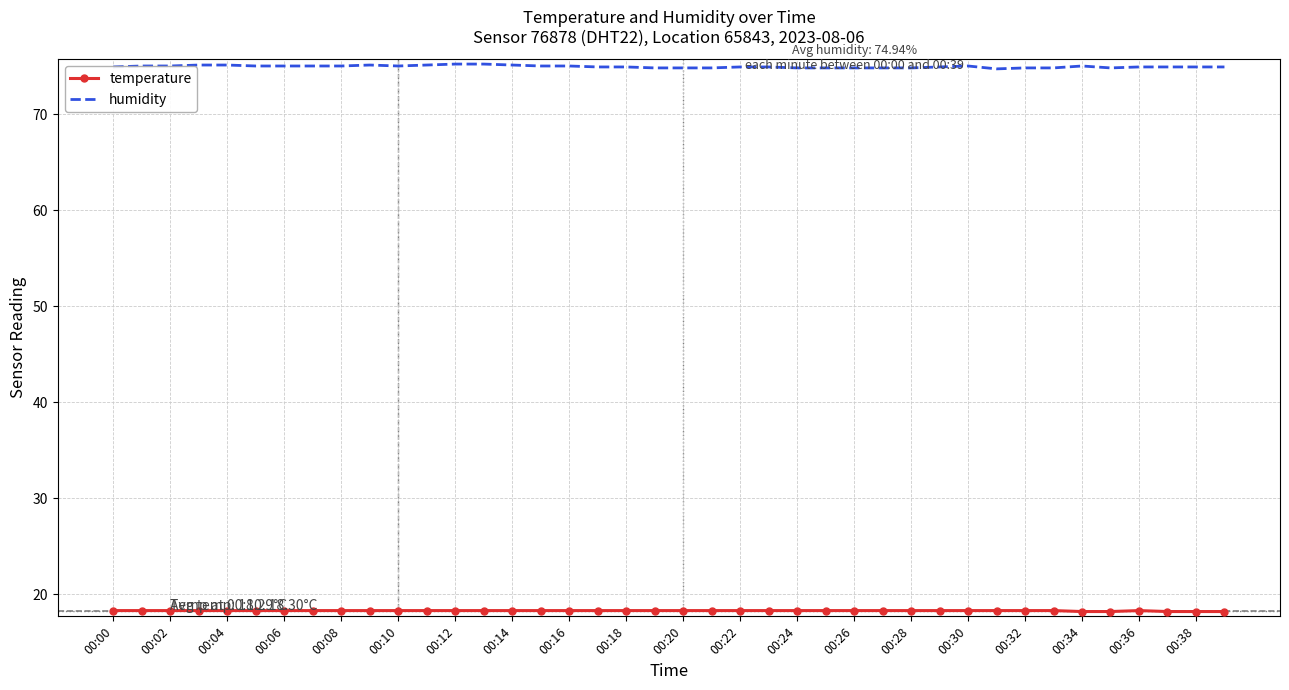

What is the smallest value displayed?

18.2